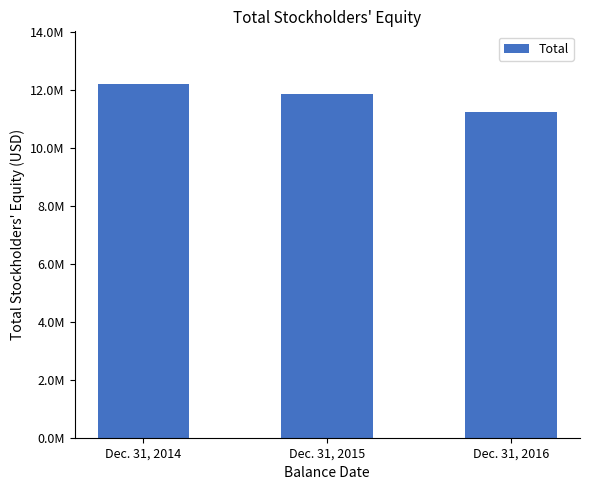

Does the chart contain any negative values?

No